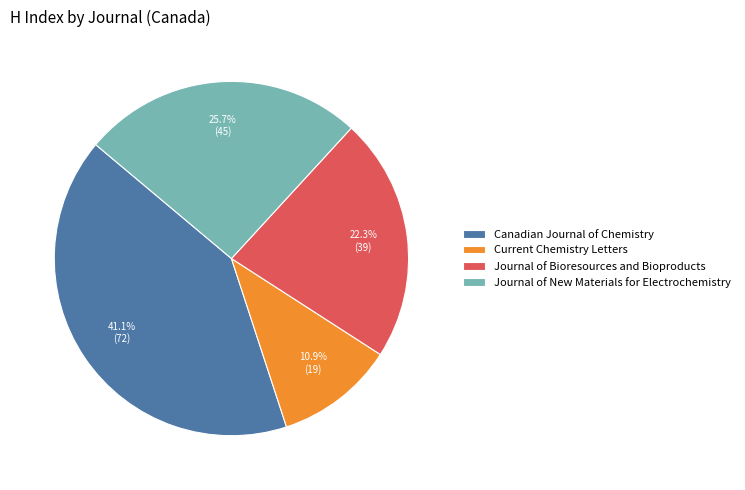

Between Journal of Bioresources and Bioproducts and Journal of New Materials for Electrochemistry, which is larger?

Journal of New Materials for Electrochemistry